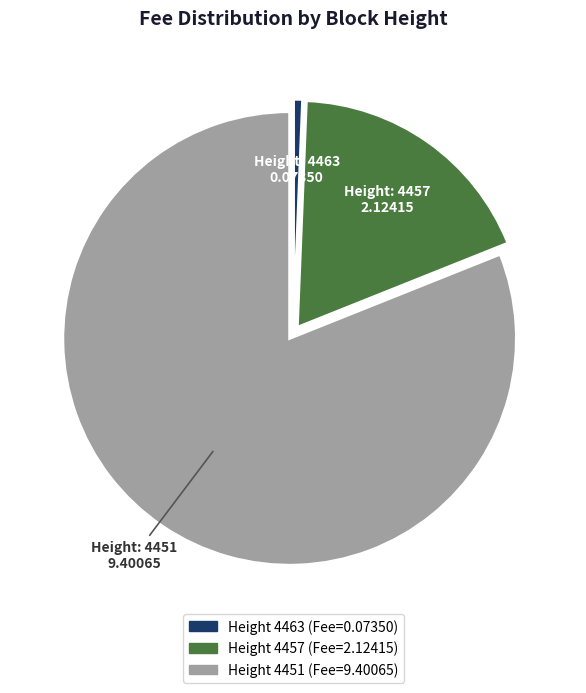

Does any single category account for the majority?

Yes